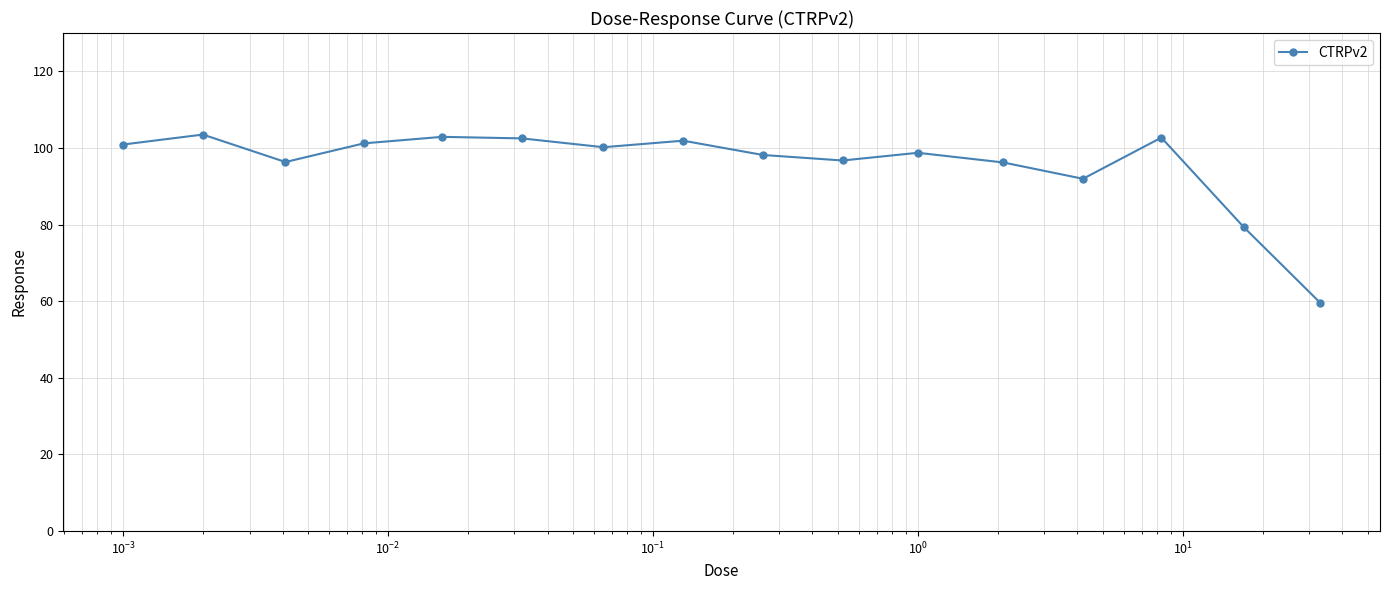

True or false: the data has more than 0 interior local peaks.

True